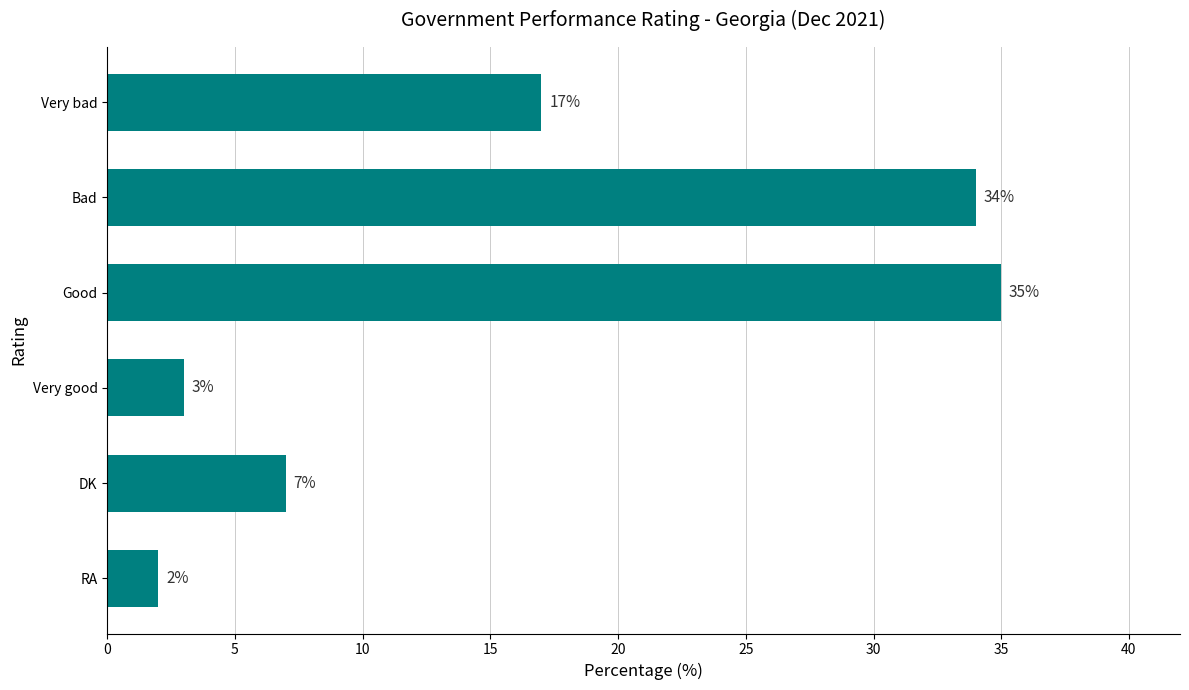

Which label corresponds to the largest value in the chart?

Good